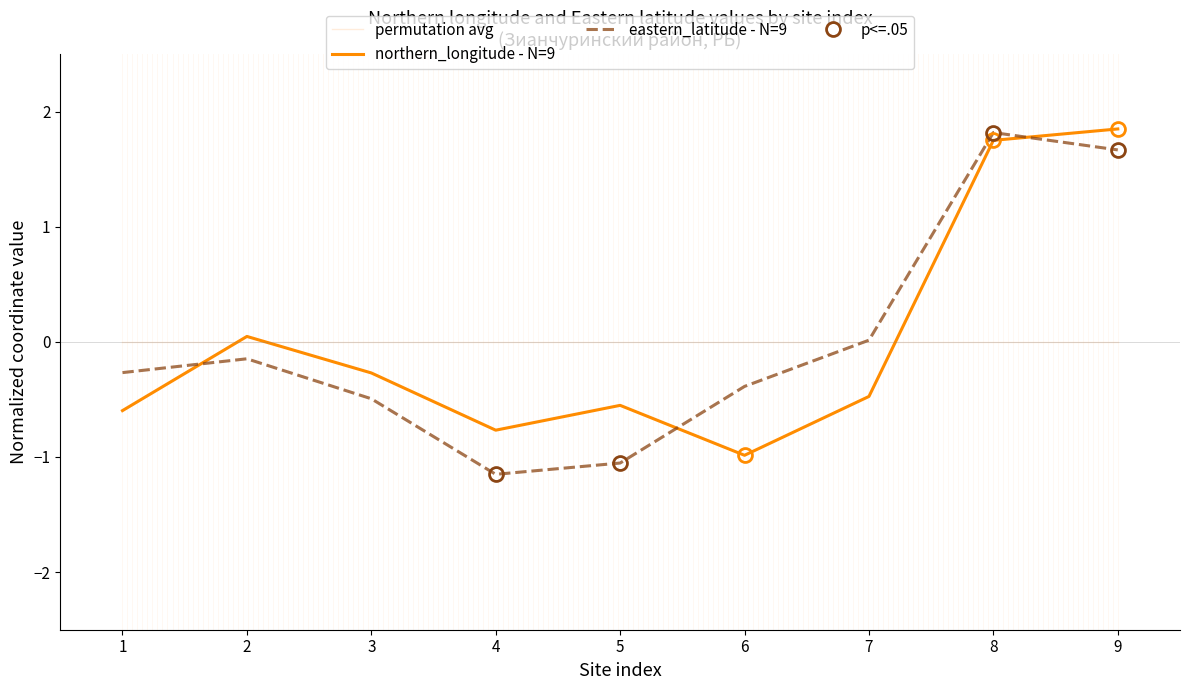

How many negative values does the eastern_latitude series have?

6